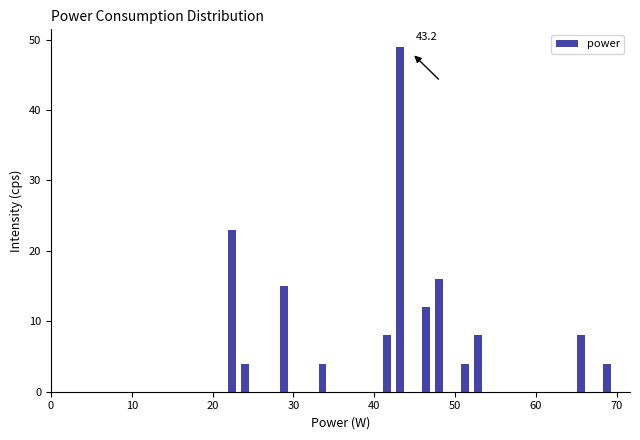

Read against the x-axis, roughly where is the centre of the tallest bar?

43